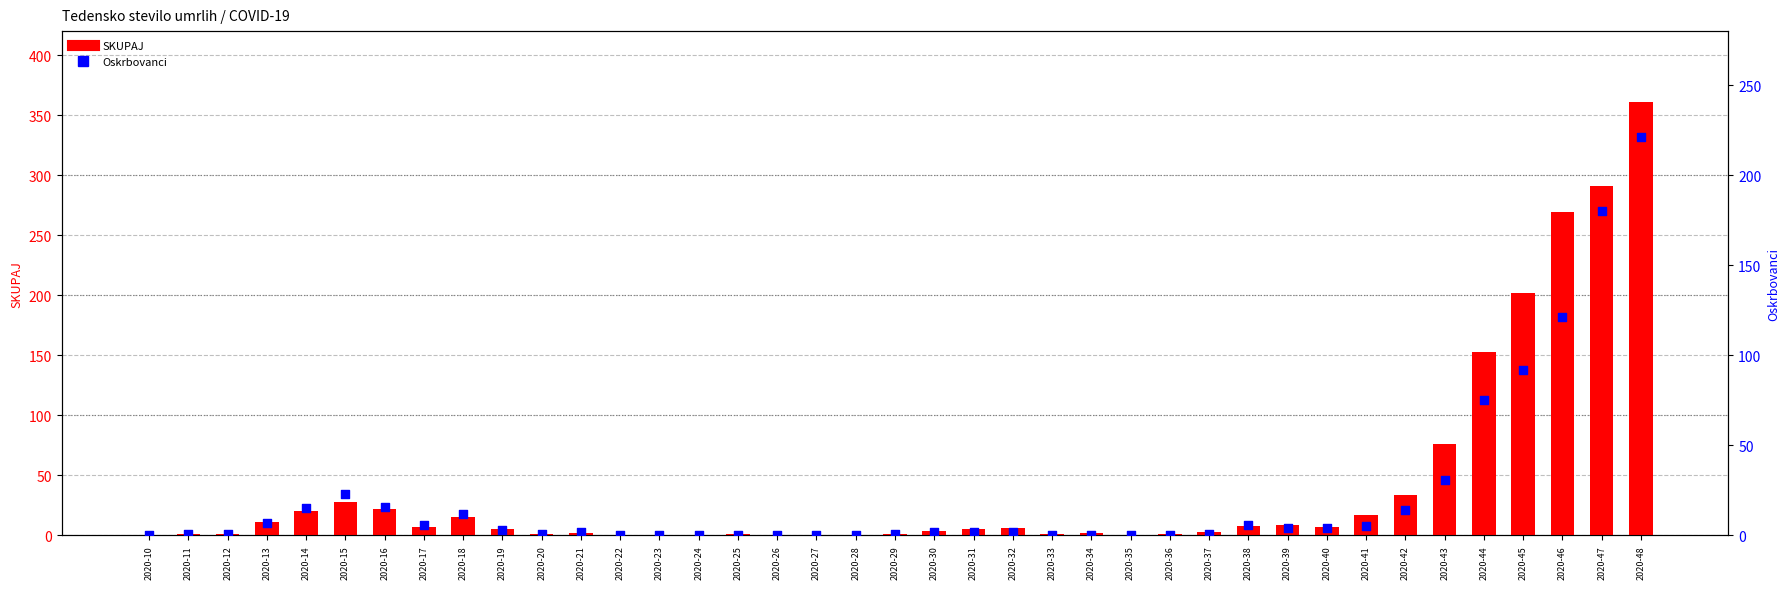

Which series has the largest Y range (max minus min)?

SKUPAJ